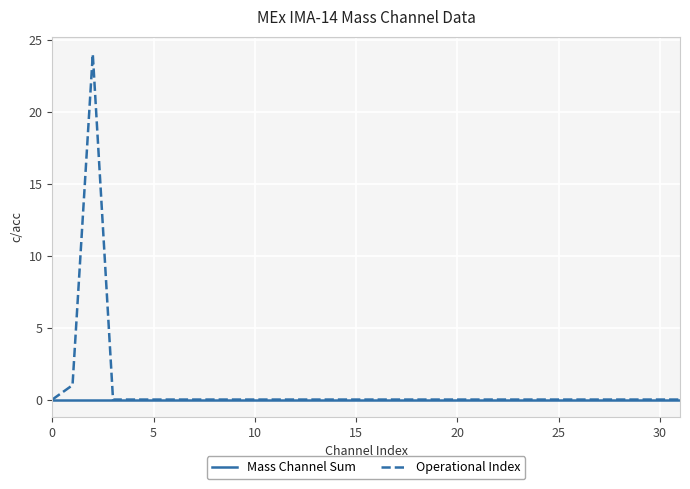

How many lines are shown in the chart?

2